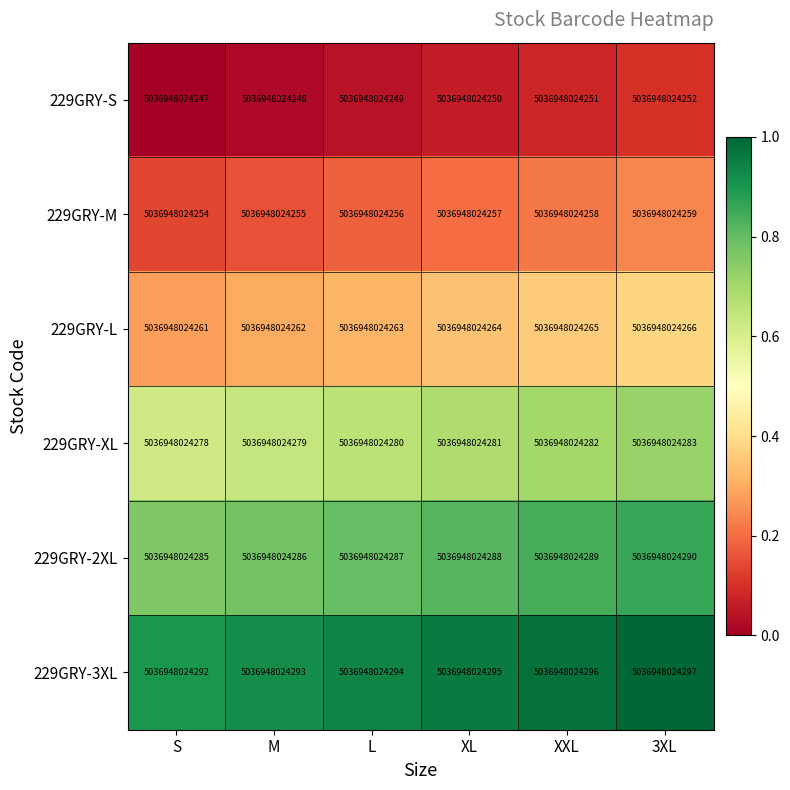

True or false: 229GRY-L has a value of 0.1 at XL.

False